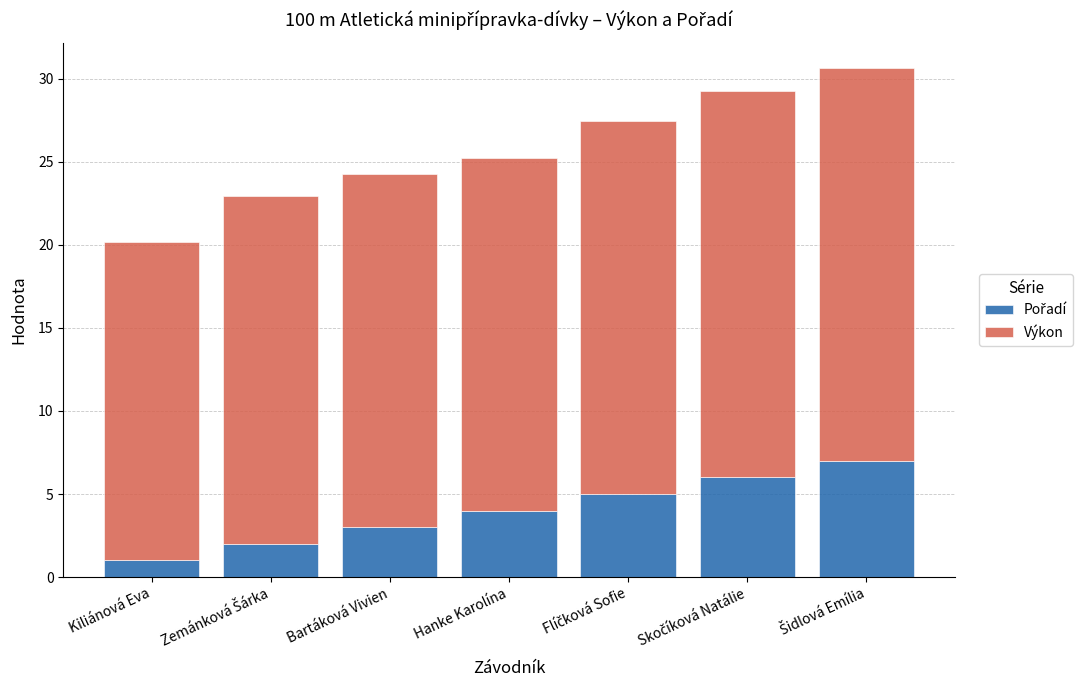

What is the total value across all series at Skočíková Natálie?

29.2